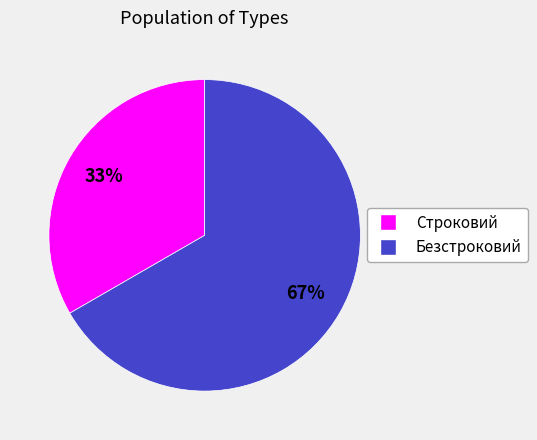

What percentage is the Безстроковий slice, to the nearest percent?

67%